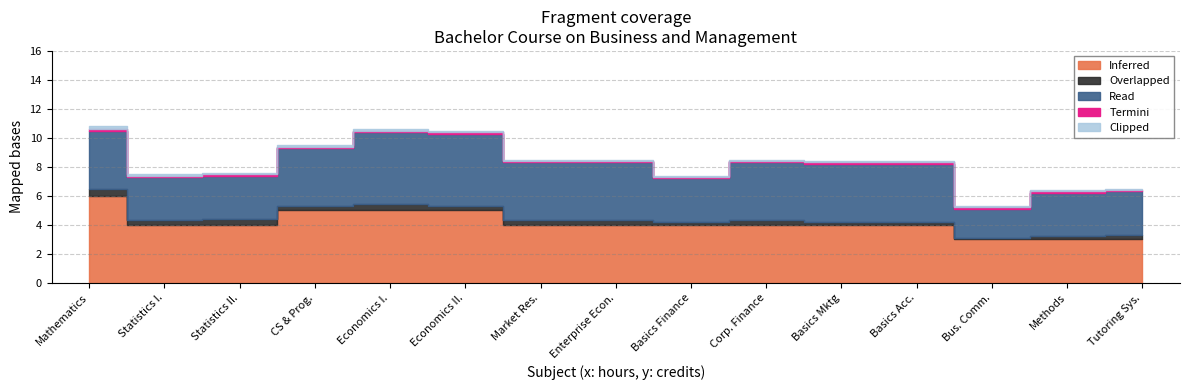

True or false: Inferred and Clipped intersect in this chart.

False